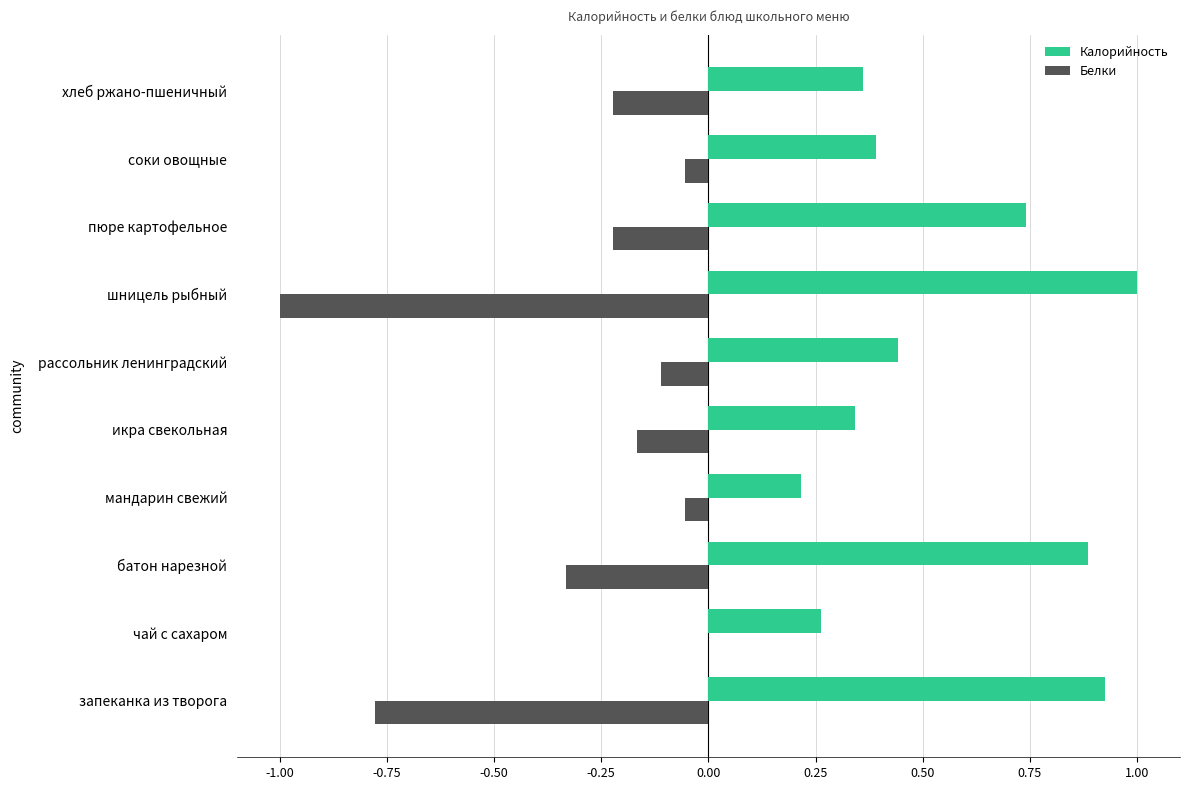

Is the value of Белки at шницель рыбный greater than the value of Калорийность at батон нарезной?

No